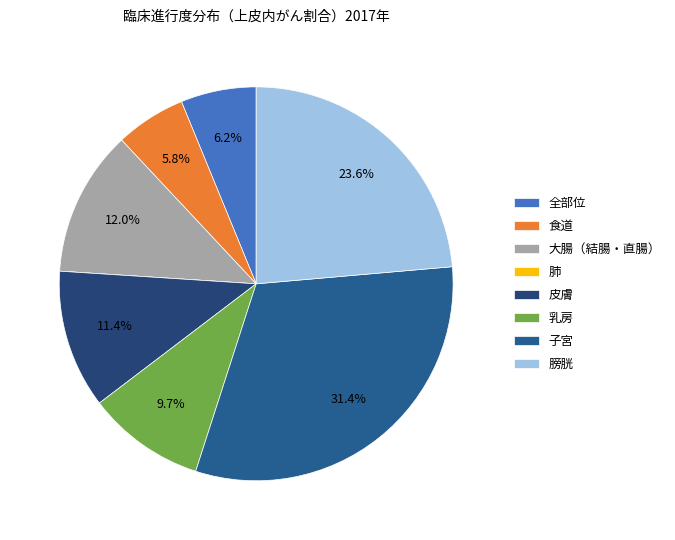

To the nearest percent, what is the difference between the largest and smallest slice percentages?

31%